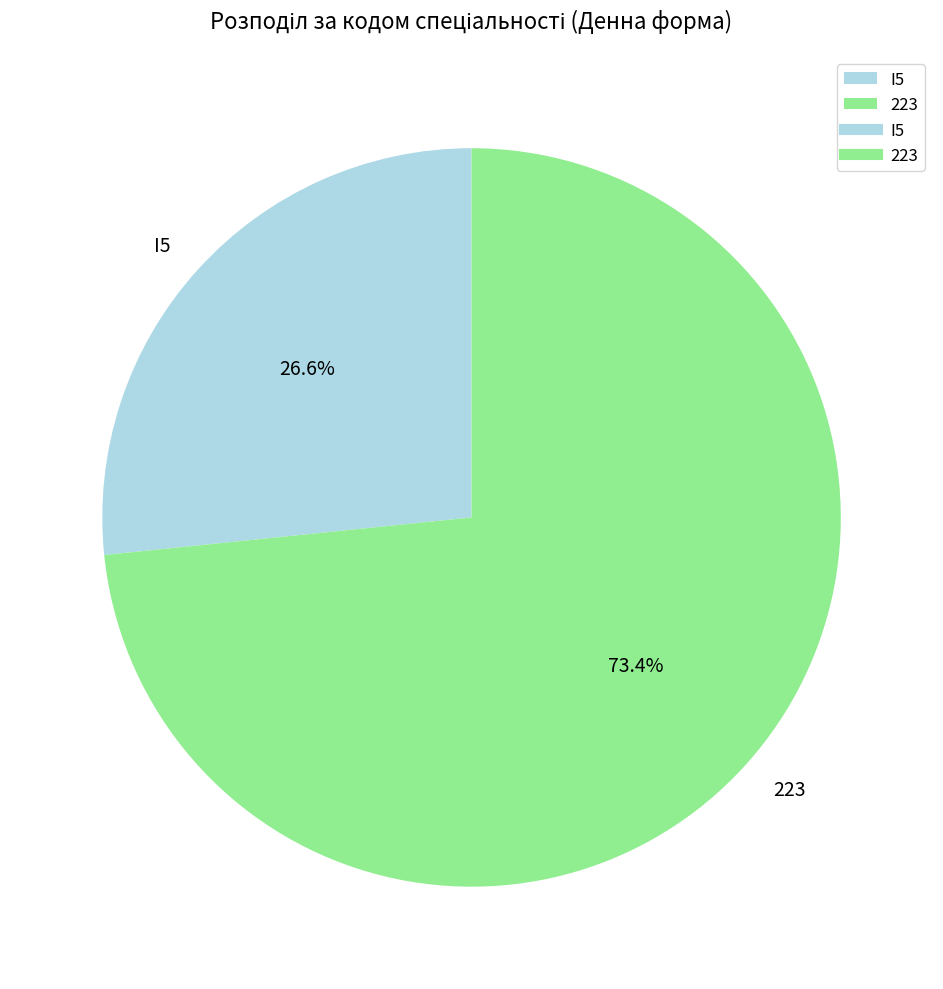

Which category has the smallest portion of the pie?

I5